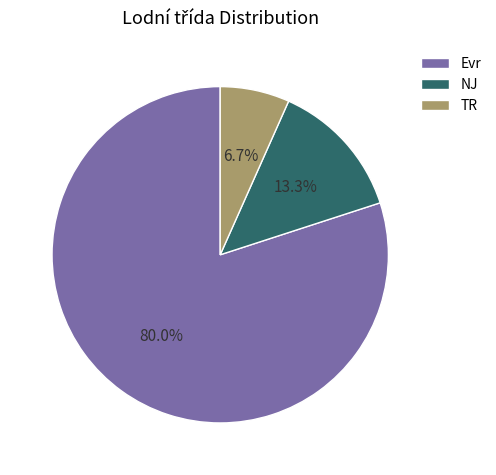

Combined, do NJ and TR account for over 50%?

No